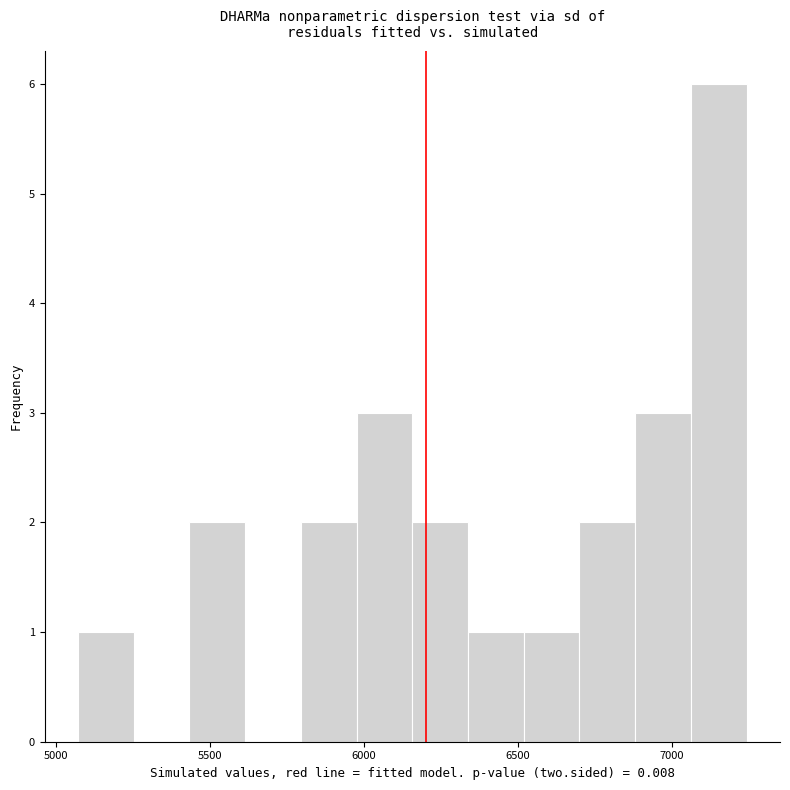

Read against the x-axis, roughly where is the centre of the tallest bar?

7150